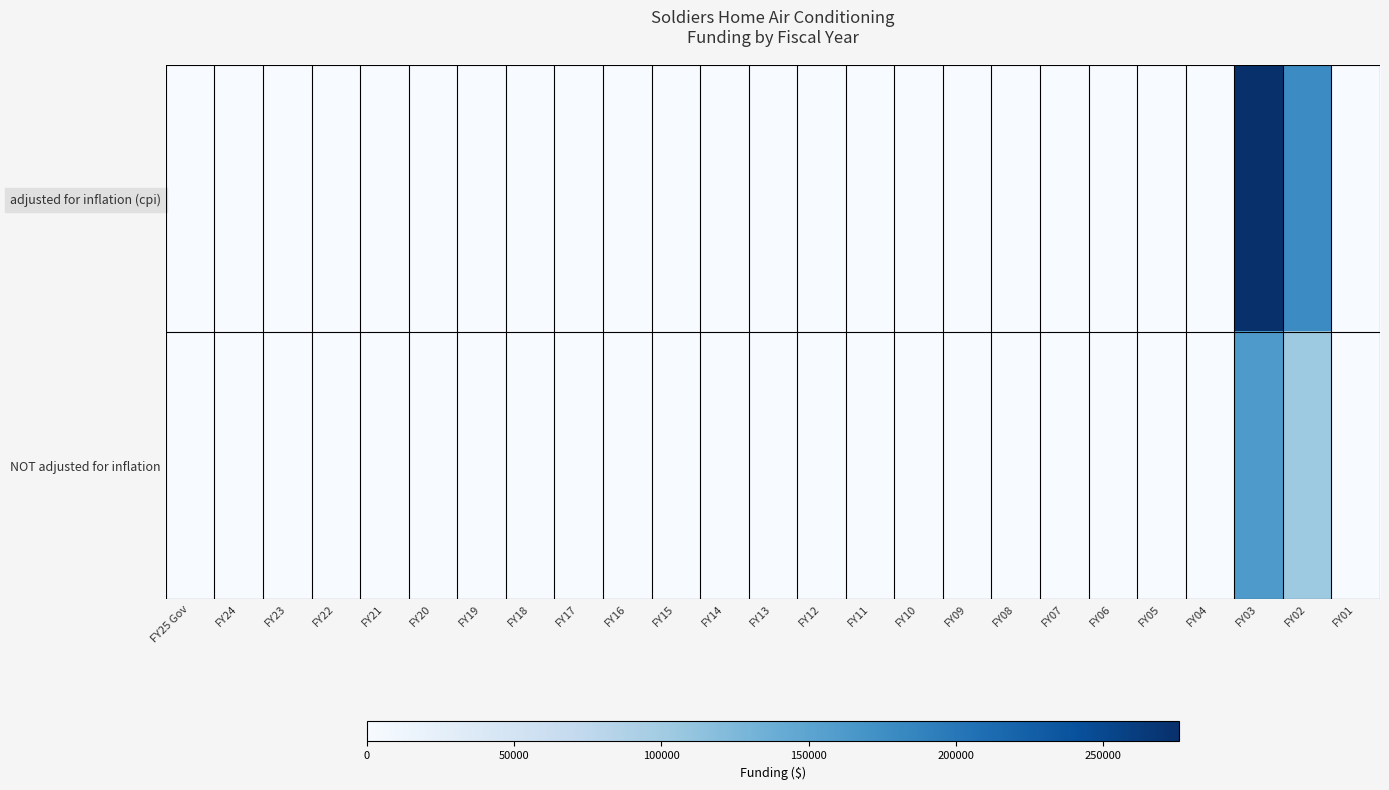

Count the number of data series in this chart.

2